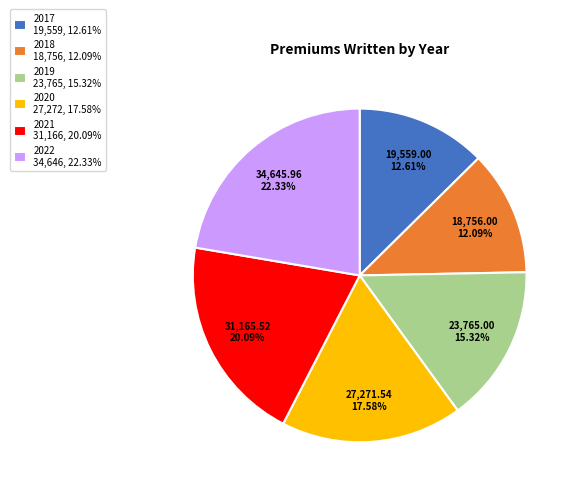

Count the number of slices in the pie.

6